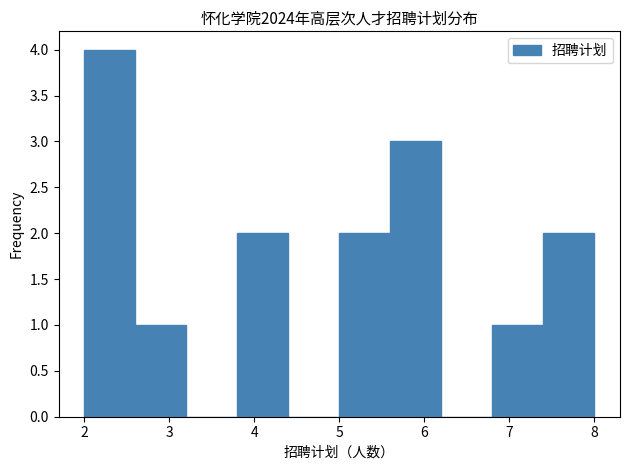

Reading left to right, list every bar in this chart as the range it spans on the x-axis followed by its height. The values are not printed on the chart, so give them approximately, as read against the axis.

2.0 to 2.6: 4
2.6 to 3.2: 1
3.2 to 3.8: 0
3.8 to 4.4: 2
4.4 to 5.0: 0
5.0 to 5.6: 2
5.6 to 6.2: 3
6.2 to 6.8: 0
6.8 to 7.4: 1
7.4 to 8.0: 2